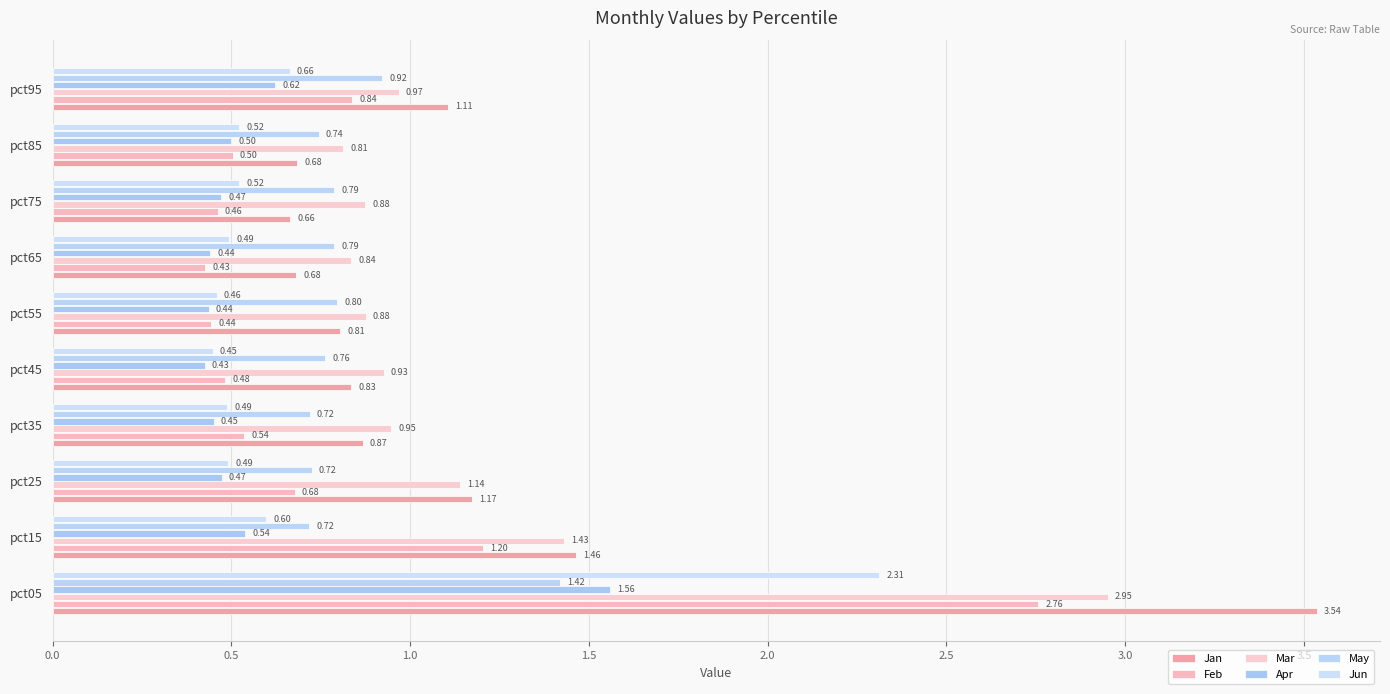

How many groups of bars are there?

10